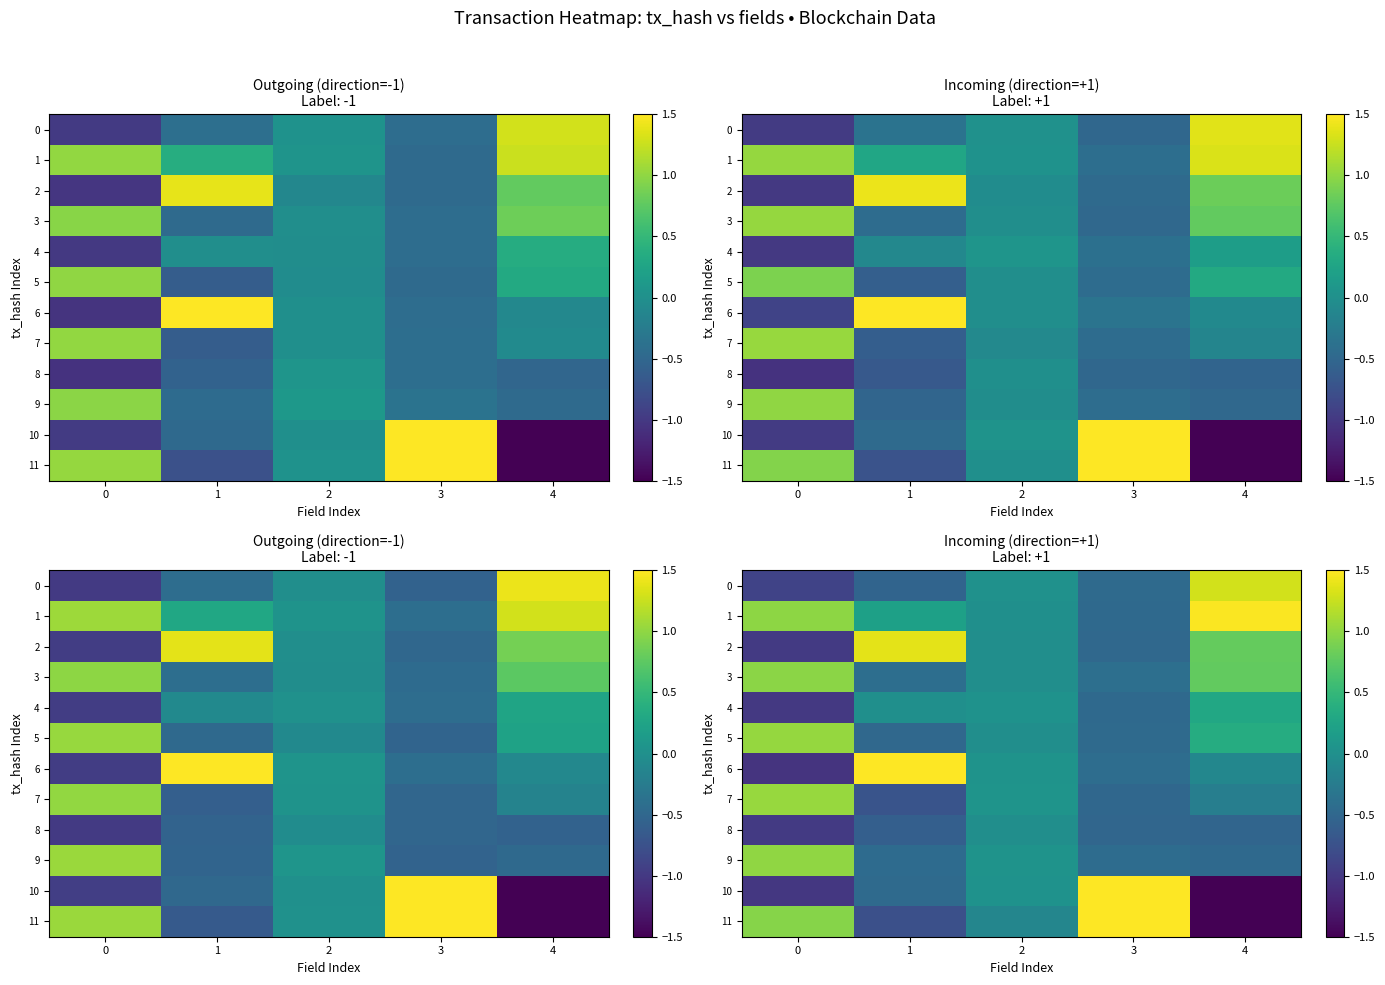

At which label is row_3 closest to 0?

2